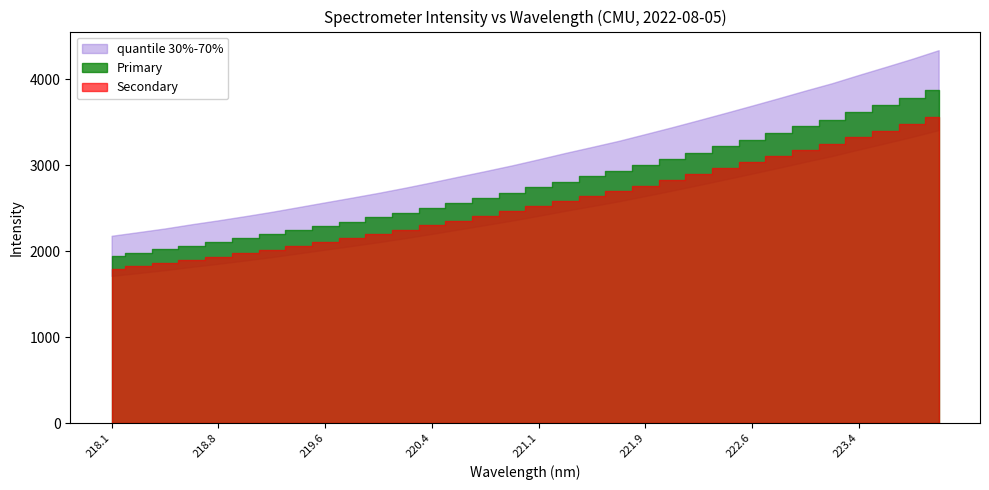

Which label corresponds to the smallest value in the chart?

218.0596